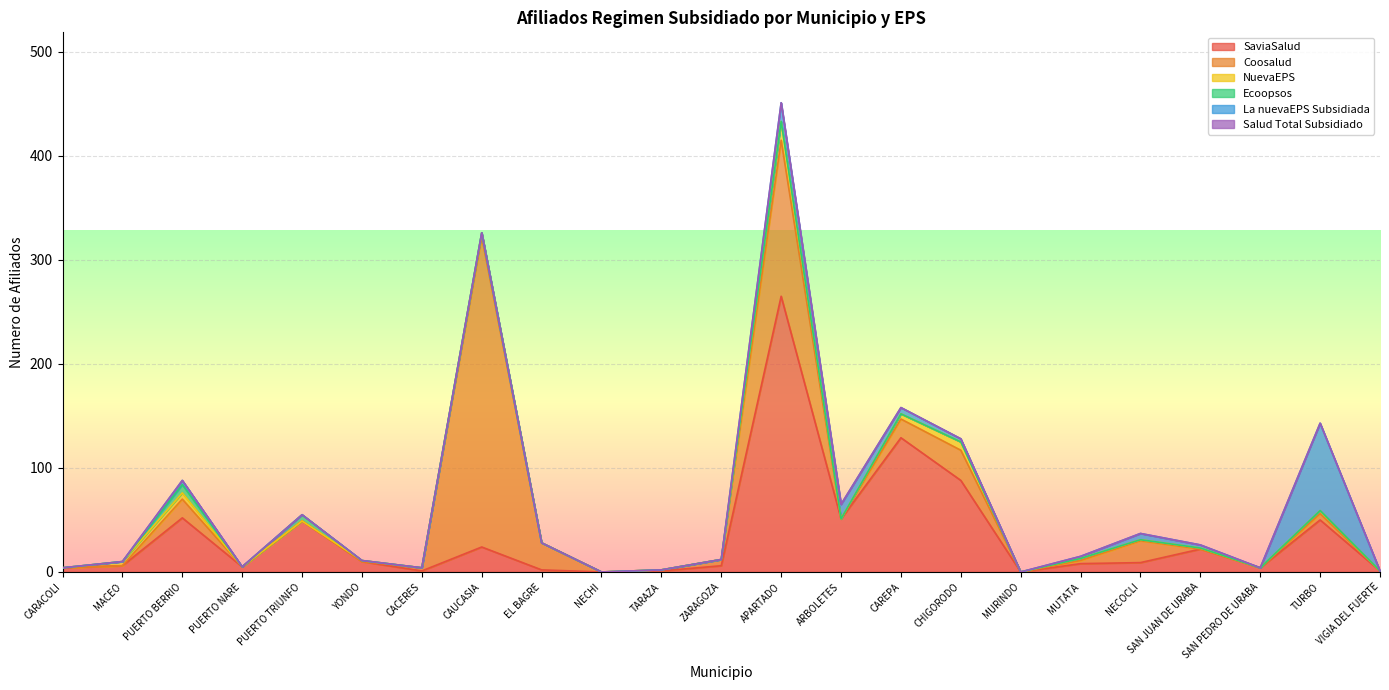

Count the number of data series in this chart.

6